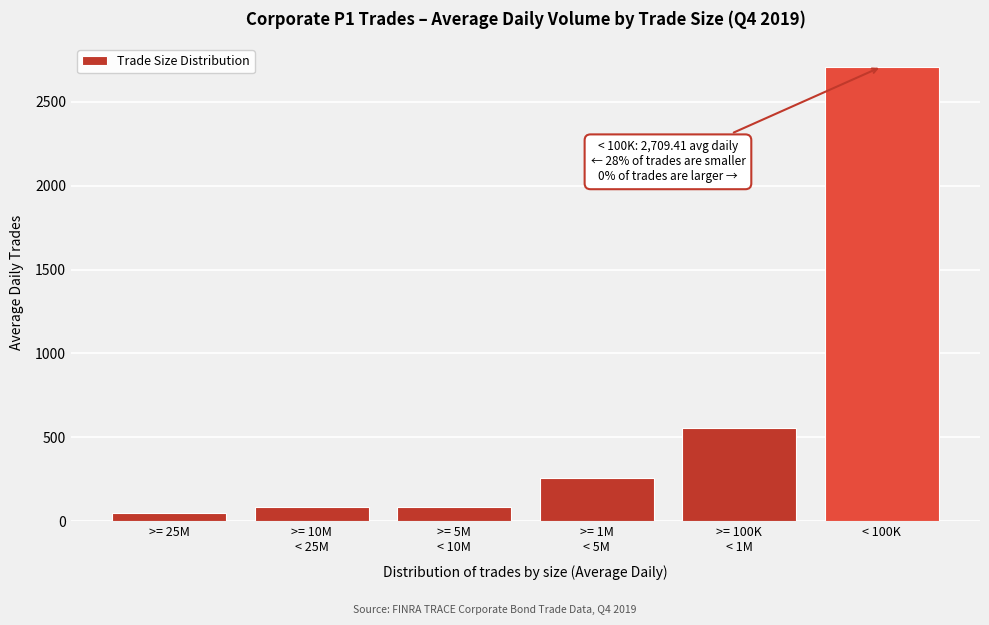

Which category has the highest value across all series?

< 100K